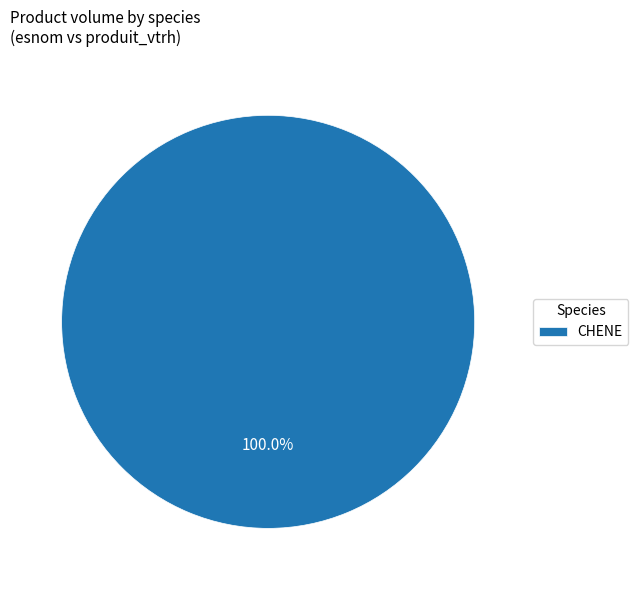

Rank the categories by value from lowest to highest.

CHENE